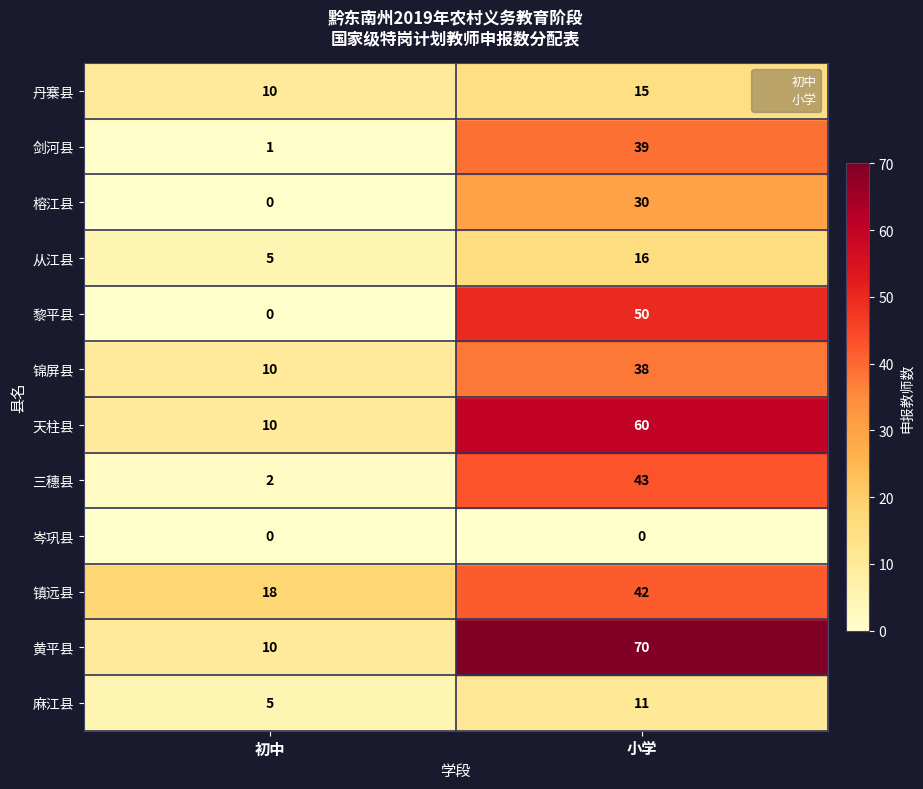

What are all the series names shown in the legend?

初中, 小学